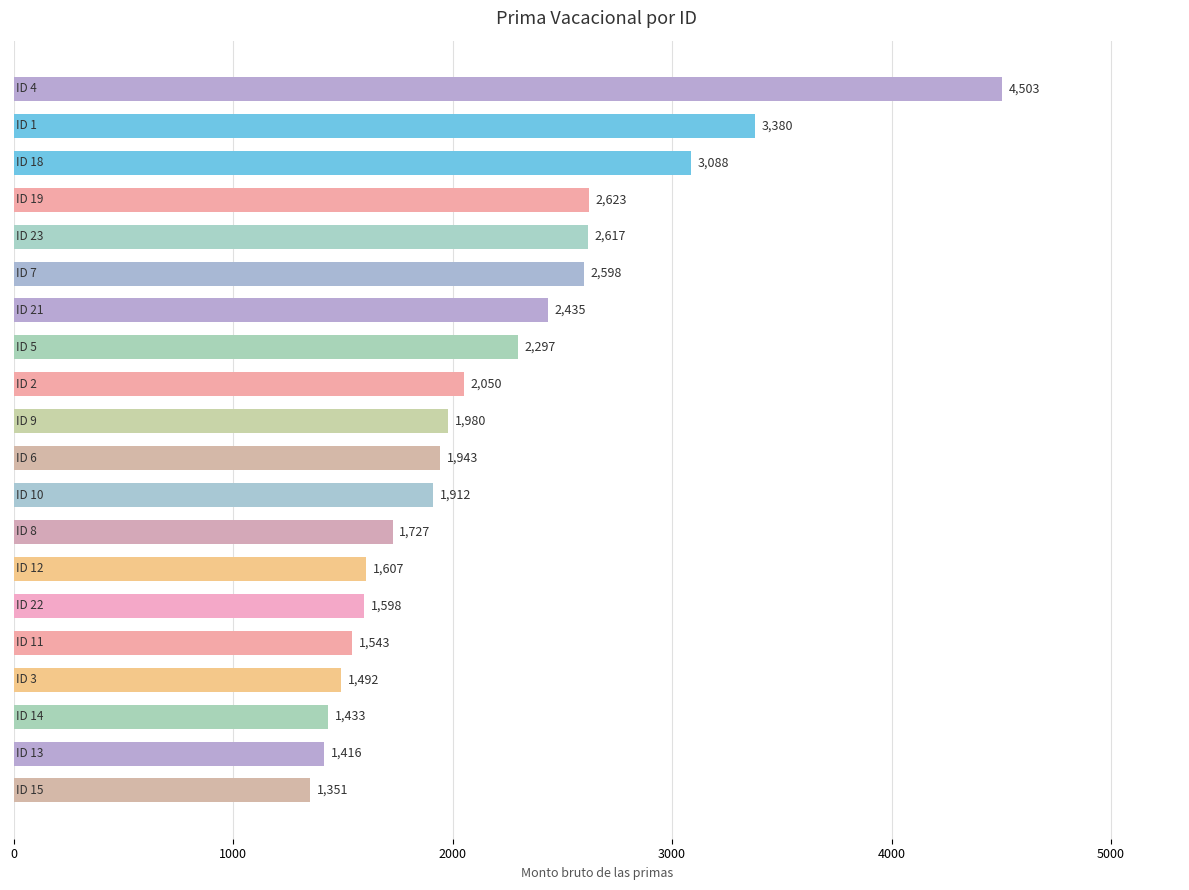

What is the smallest value displayed?

1351.1